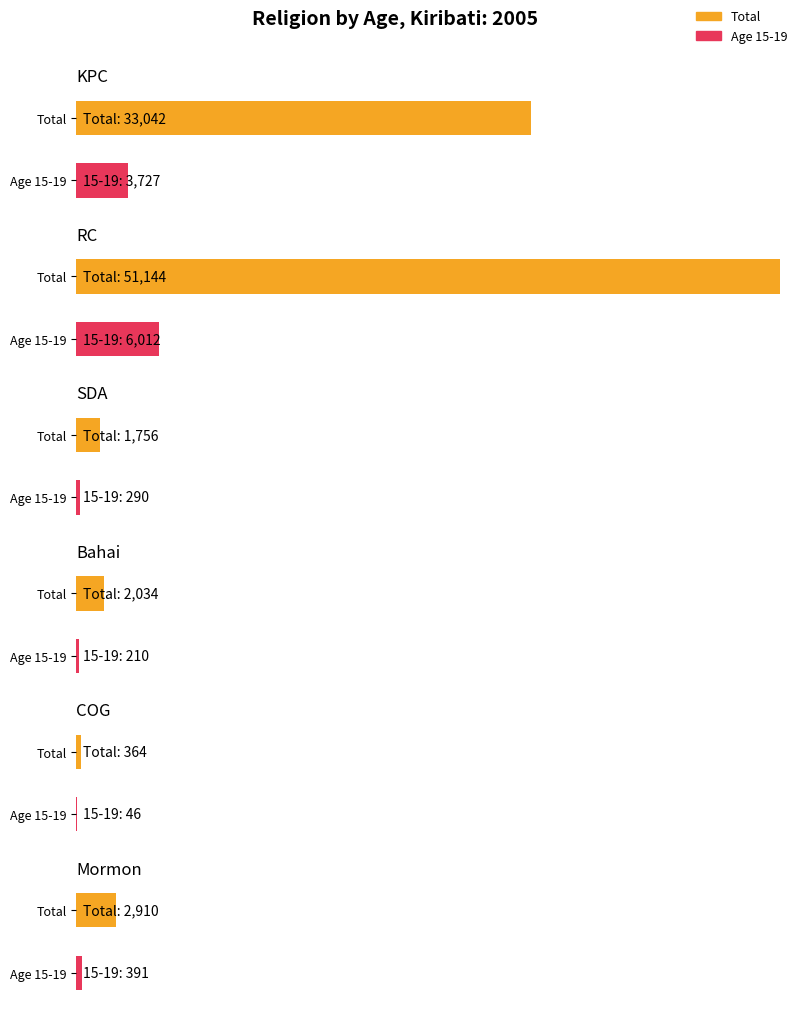

Which series has the widest spread of values?

Total